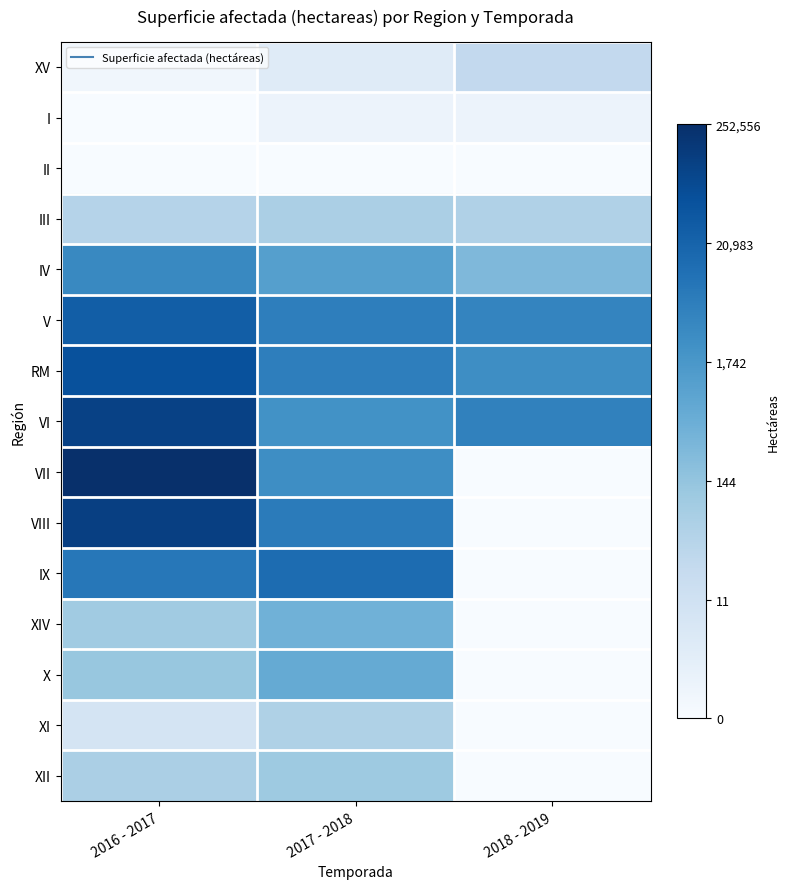

At which category is the sum across all series the highest?

2016 - 2017